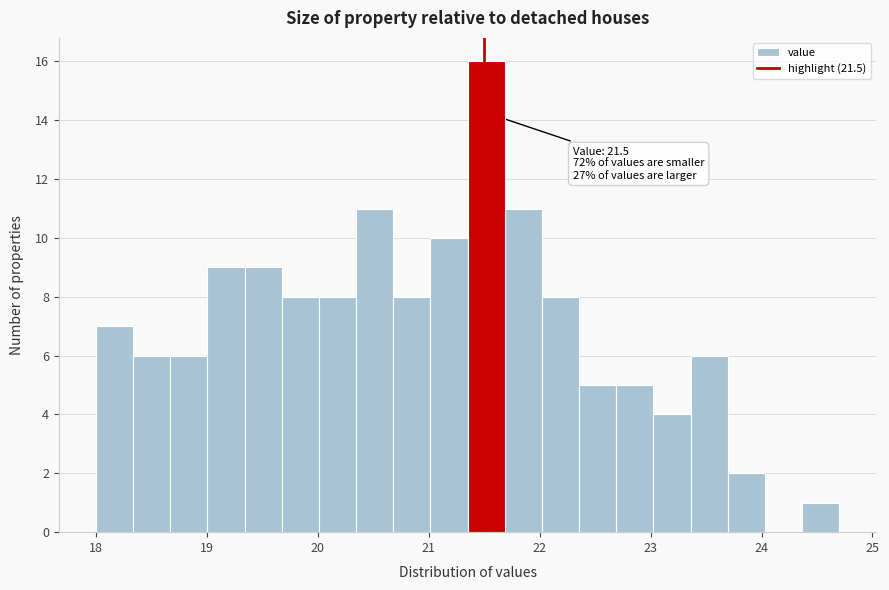

Read against the x-axis, roughly where is the centre of the tallest bar?

21.5